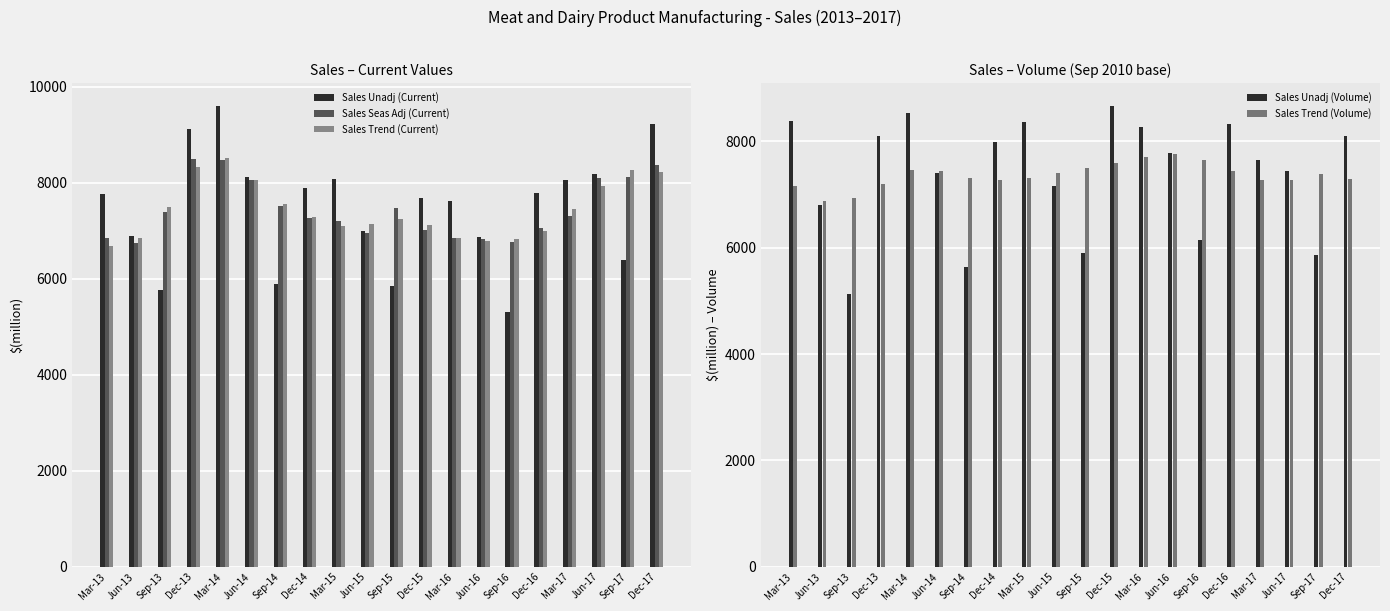

At which category is the sum across all series the highest?

Mar-14